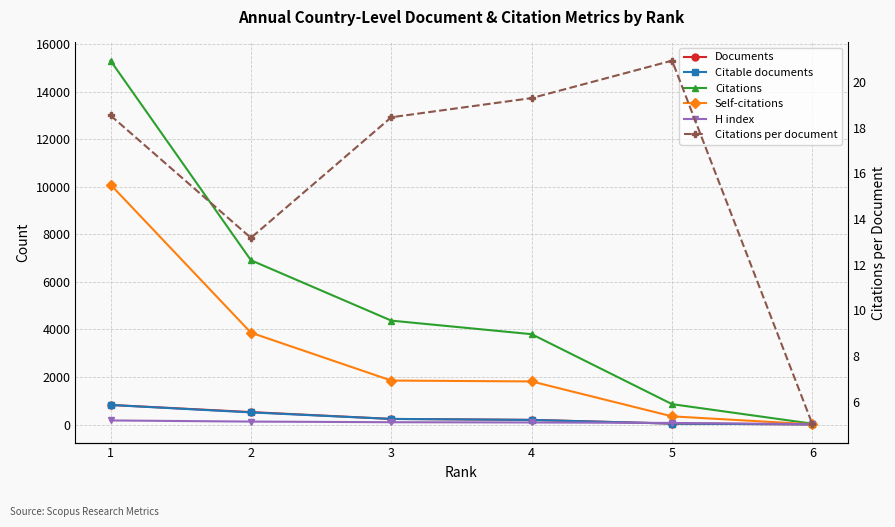

Where is Citable documents nearest to the value 415?

2